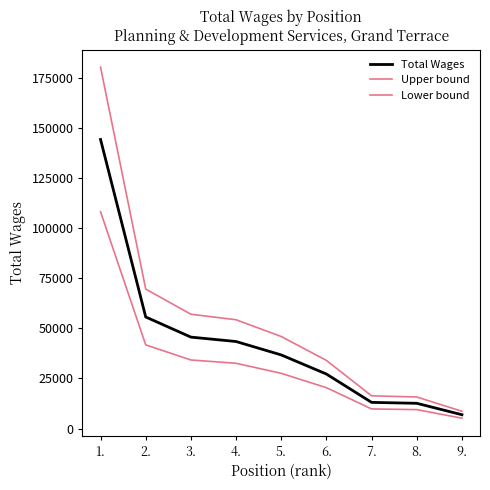

Which series has the widest spread of values?

Upper bound